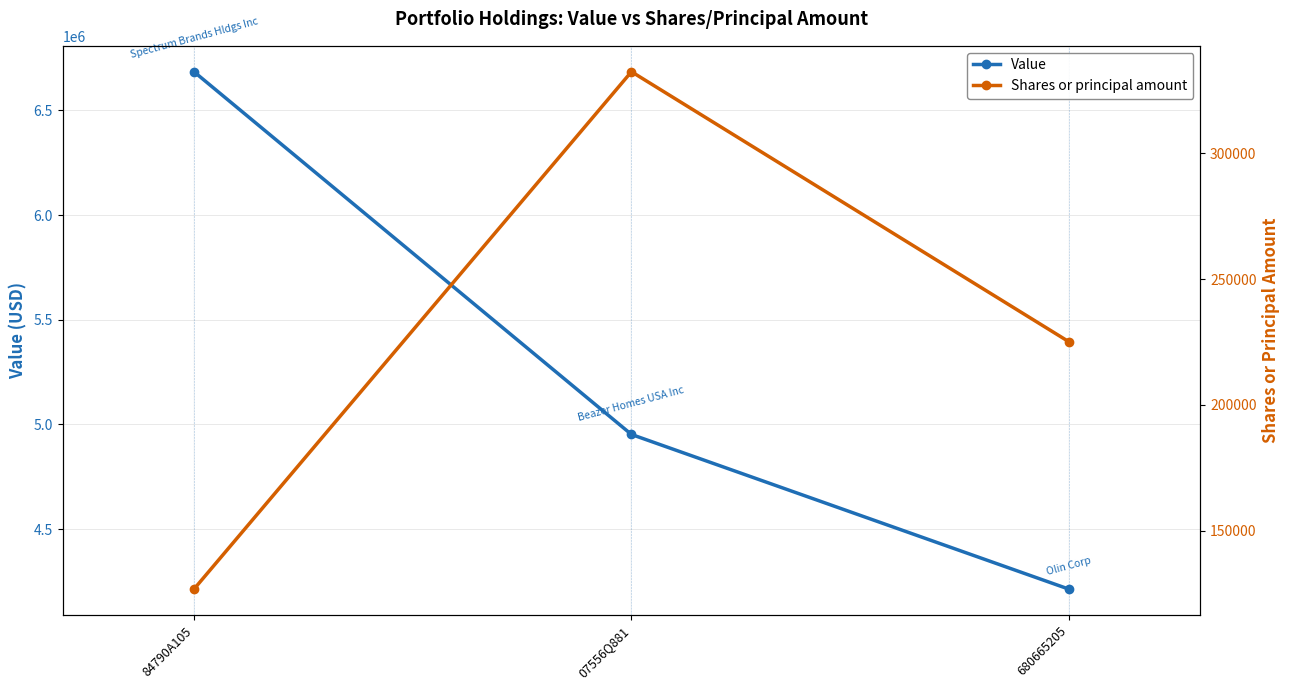

What is the difference between the maximum and minimum values in the Value series?

2472000